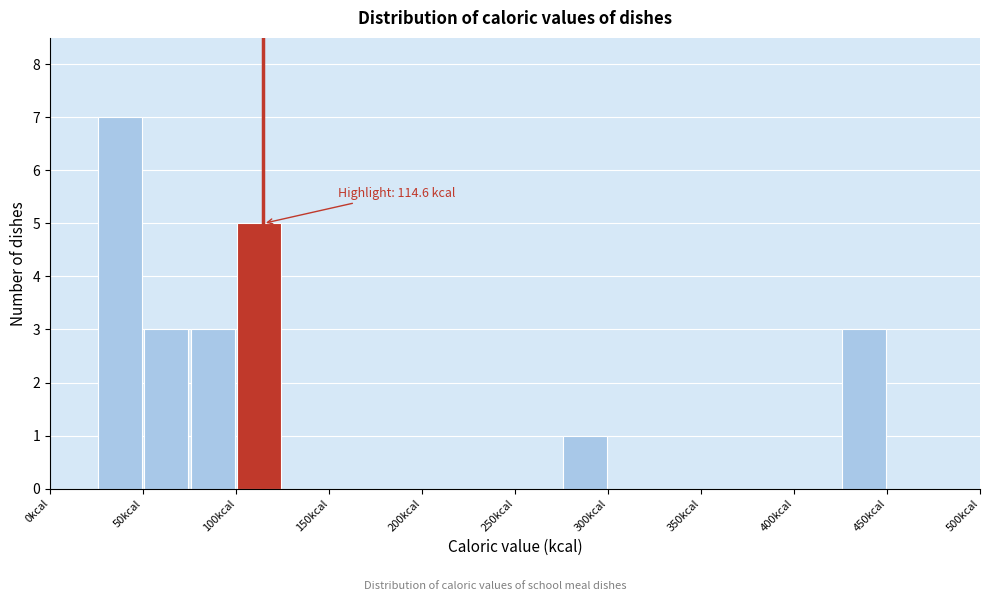

Which range on the x-axis has the tallest bar?

25 to 50